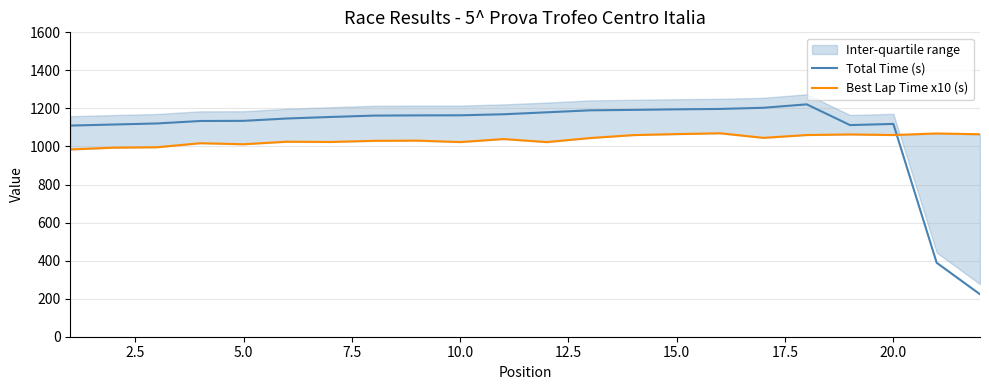

Reading left to right, list all the values displayed in this chart.

Total Time (s): 1109.8	1115.5	1121.0	1133.9	1134.7	1147.1	1155.0	1162.3	1163.4	1163.9	1169.3	1179.6	1190.1	1192.4	1195.2	1197.3	1203.5	1221.4	1112.4	1118.6	388.7	223.2
Best Lap Time x10 (s): 984.4	993.7	995.9	1017.2	1011.7	1025.1	1023.7	1029.7	1030.8	1023.2	1039.0	1023.1	1044.4	1059.8	1065.1	1069.4	1045.4	1060.2	1063.2	1060.2	1068.5	1064.2